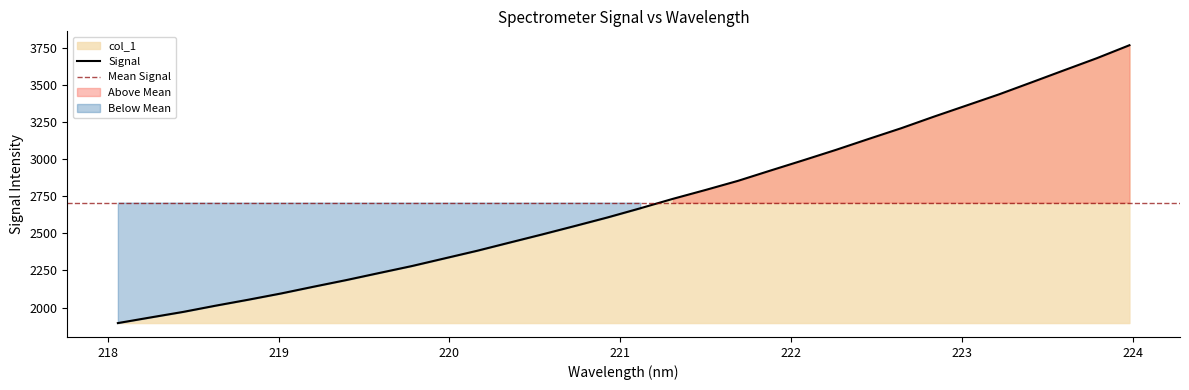

Reading left to right, transcribe all the data shown in this chart.

218.0596=1895.6	218.2508=1933.5	218.442=1970.9	218.6332=2013.1	218.8244=2053.2	219.0156=2095.2	219.2067=2140.9	219.3979=2185.5	219.589=2232.7	219.7801=2279.5	219.9712=2331.0	220.1623=2382.4	220.3533=2437.8	220.5444=2492.8	220.7354=2549.5	220.9264=2607.1	221.1174=2668.5	221.3083=2732.1	221.4993=2791.8	221.6902=2853.6	221.8812=2923.2	222.0721=2991.9	222.263=3061.9	222.4538=3135.3	222.6447=3207.6	222.8355=3285.2	223.0264=3360.3	223.2172=3435.6	223.408=3516.4	223.5987=3598.0	223.7895=3678.9	223.9802=3766.2